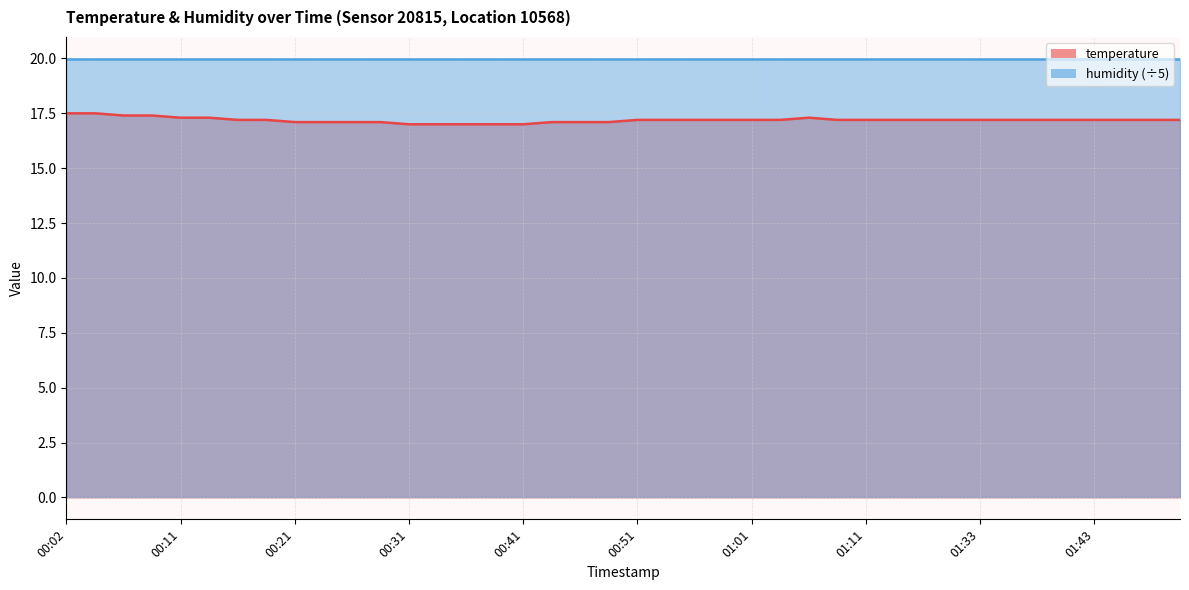

What is the difference between the values at 00:26 and 00:39?

0.1